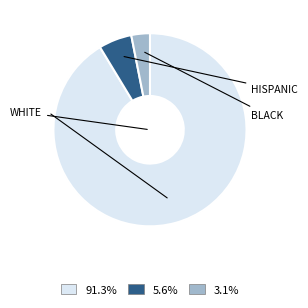

How many slices are in this pie chart?

3